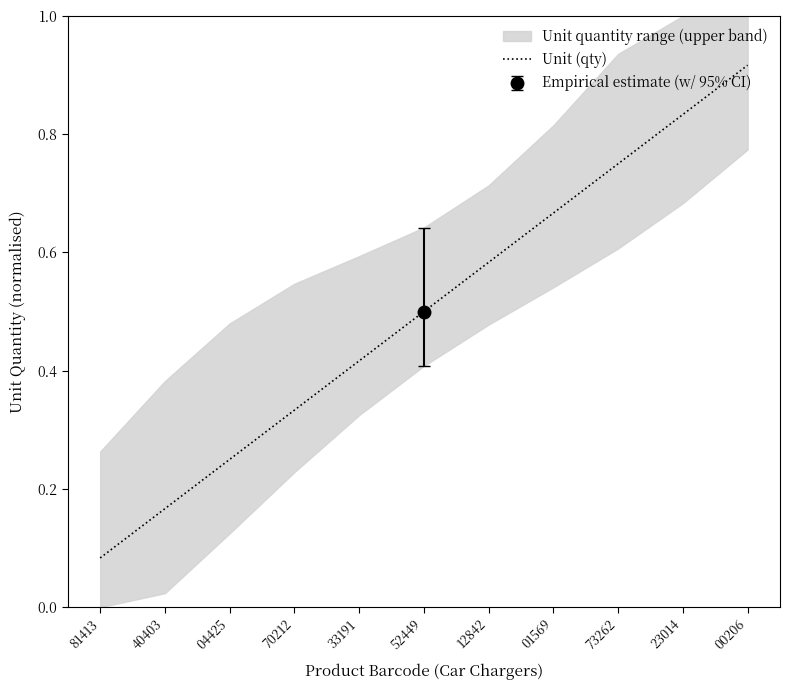

What is the difference between the maximum and minimum values?

0.8